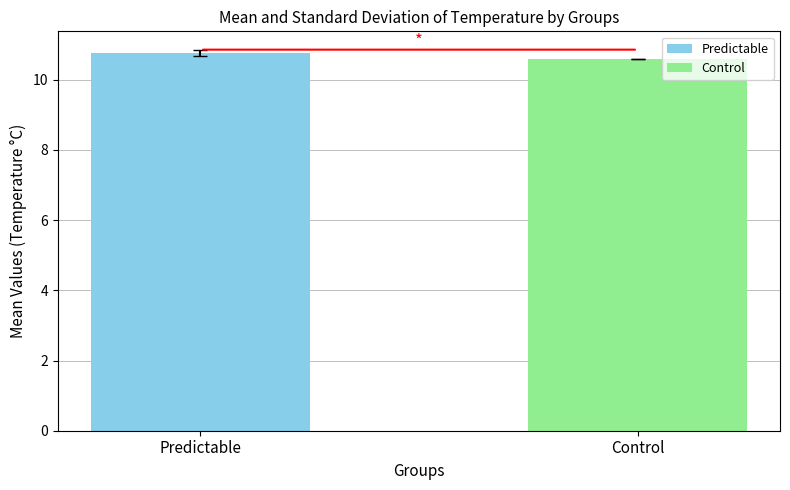

Which series has the largest range (max minus min)?

Predictable